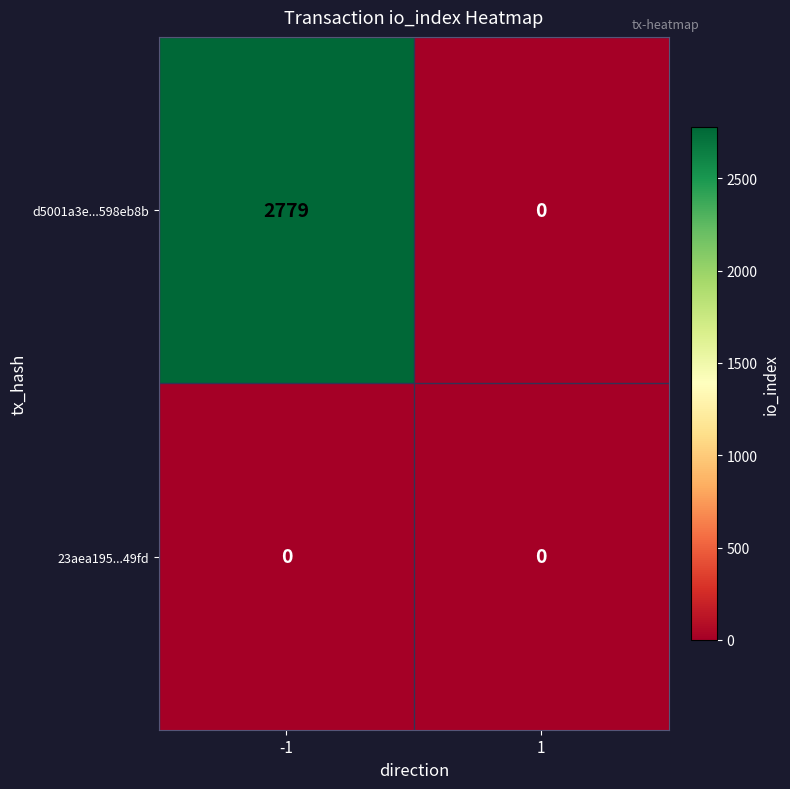

Rank the series at -1 from lowest to highest value.

23aea195...49fd, d5001a3e...598eb8b